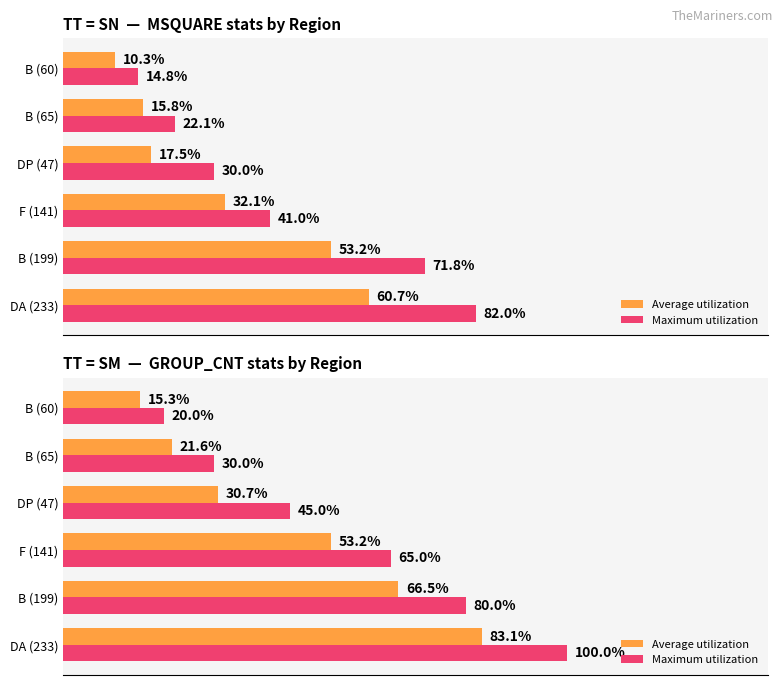

What is the value of the Maximum utilization bar at the 4th from the left?

45.0